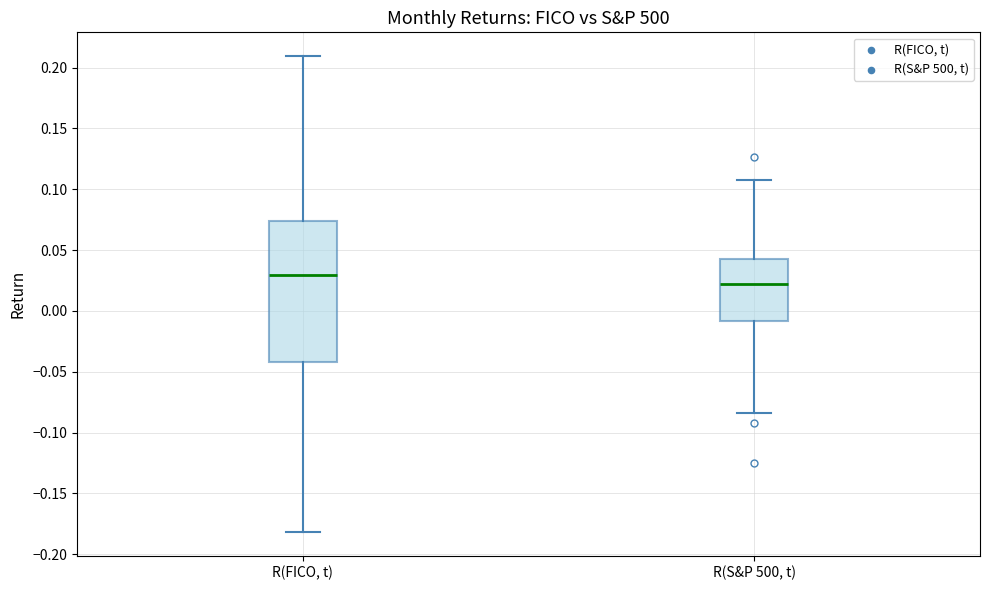

Reading left to right, transcribe this box plot: for each box, give where its median line is, the range the box spans, and where its two whiskers end, as read against the y-axis. The values are not printed on the chart, so give them approximately, as read against the axis.

R(FICO, t): median 0.030, box -0.040 to 0.075, whiskers -0.180 to 0.210
R(S&P 500, t): median 0.020, box -0.010 to 0.040, whiskers -0.085 to 0.110